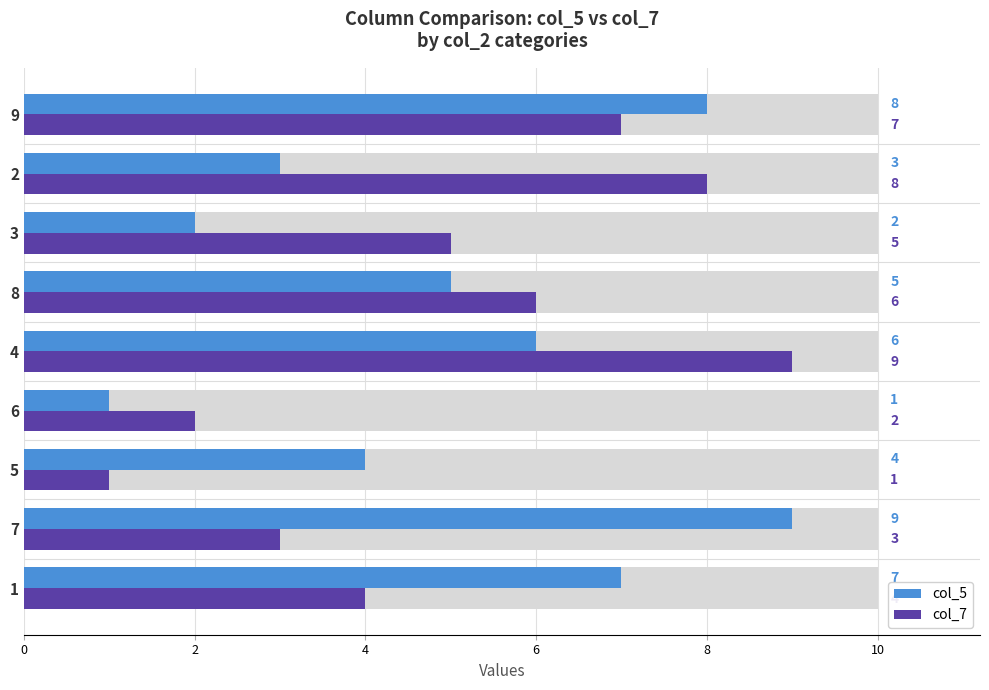

What is the label of the 3rd bar from the right?

3